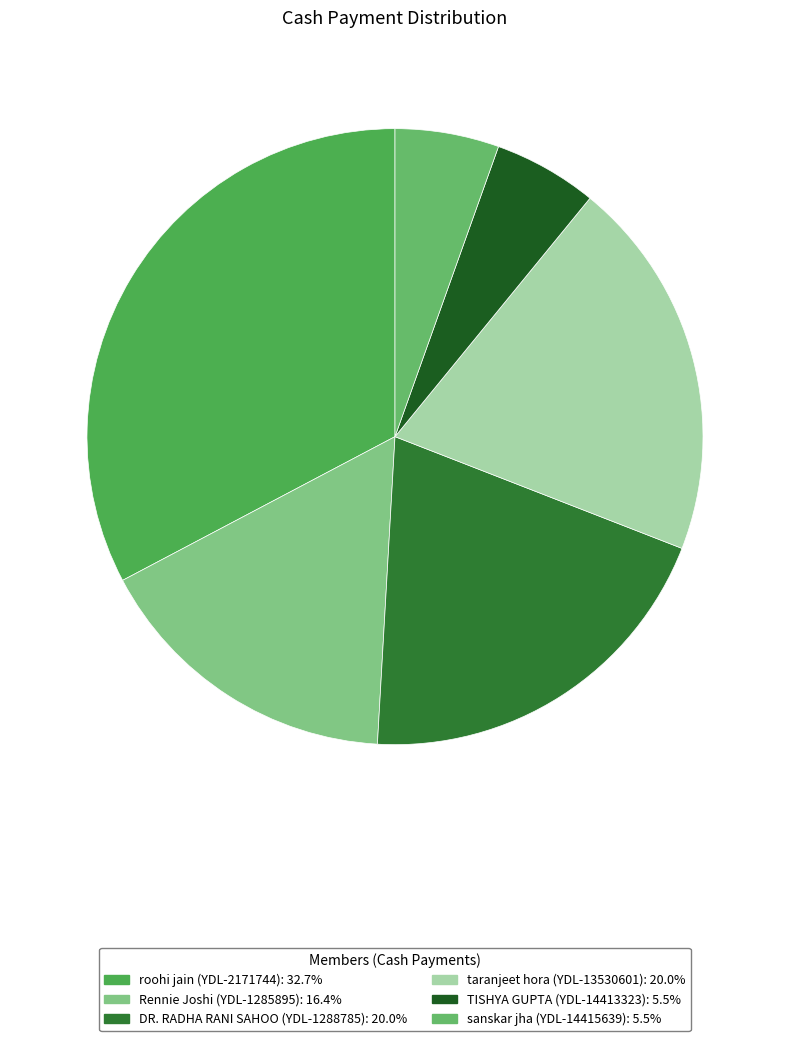

How many slices are in this pie chart?

6